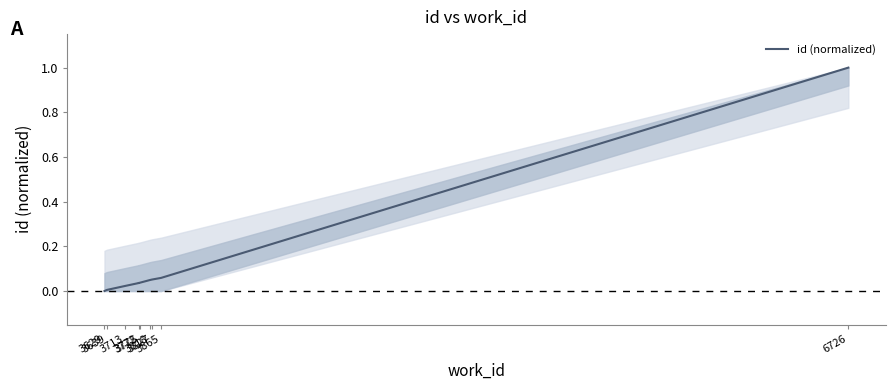

What is the greatest value displayed?

1.0